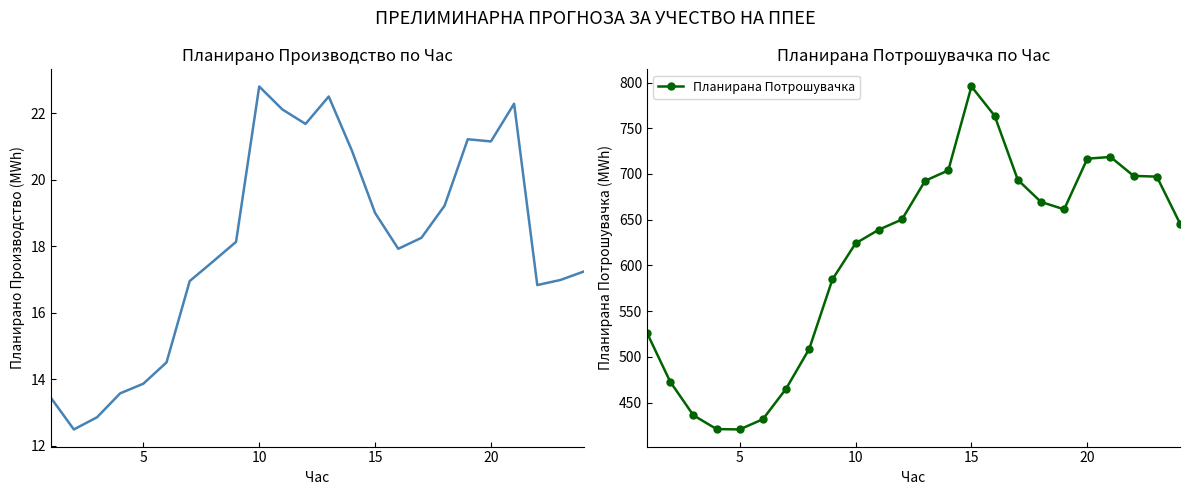

What is the greatest value displayed?

795.7